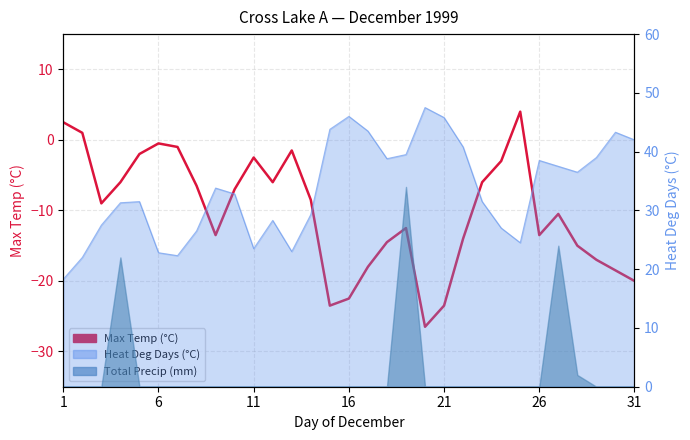

Count the number of values greater than -9.

15